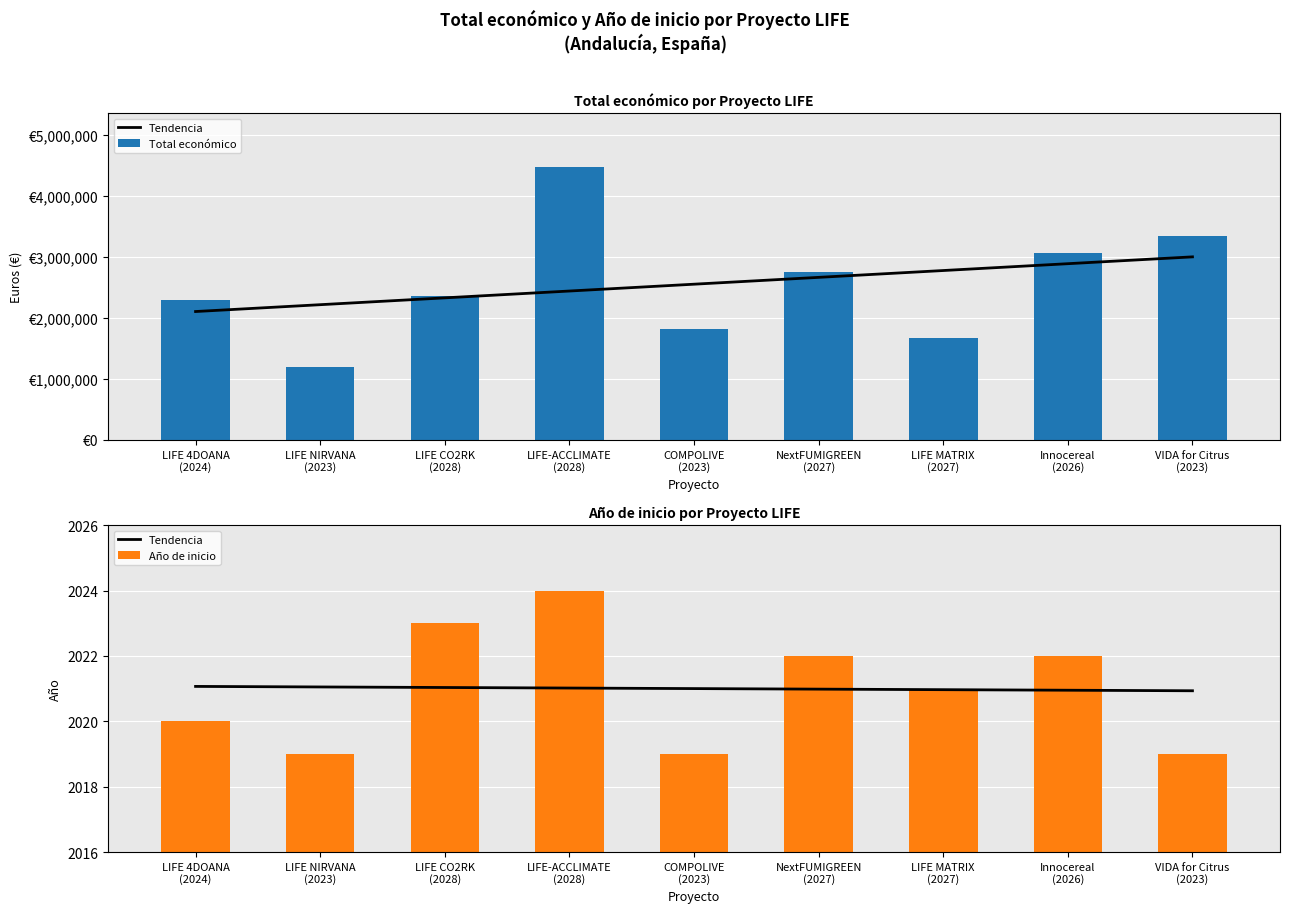

Which series has the largest total across all categories?

Total económico